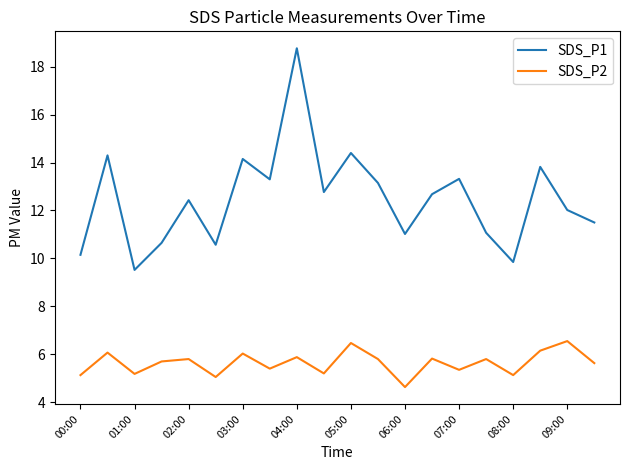

Which series has the widest spread of values?

SDS_P1